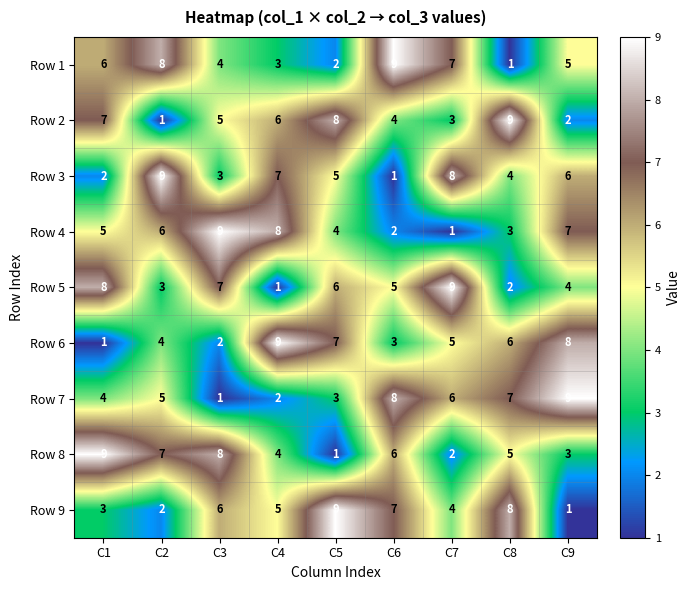

Where does the Row 6 series first go above 5?

C4